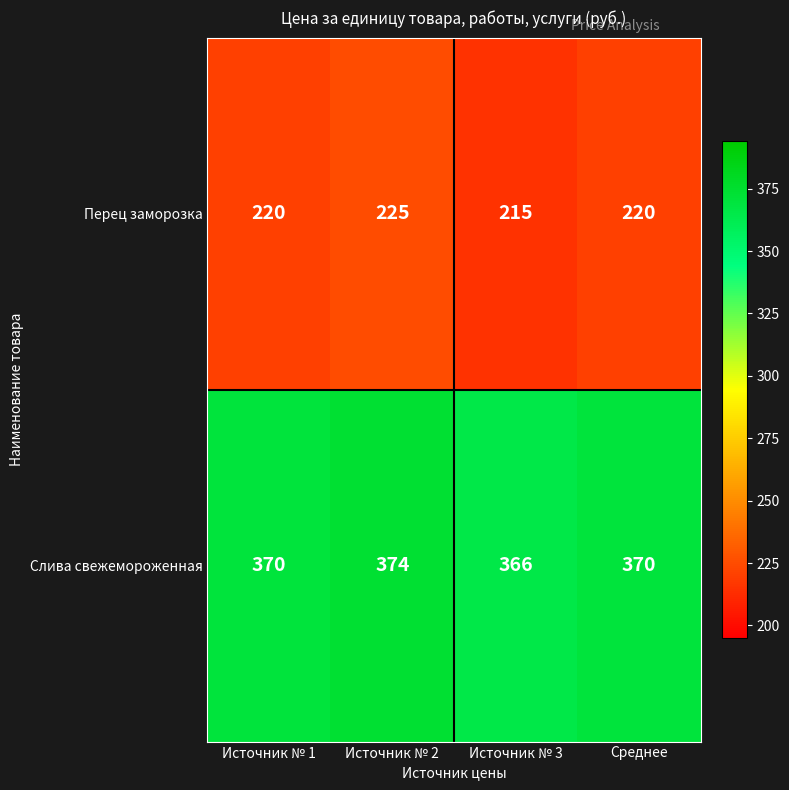

The value of Слива свежемороженная at Источник № 1 is 599. True or false?

False